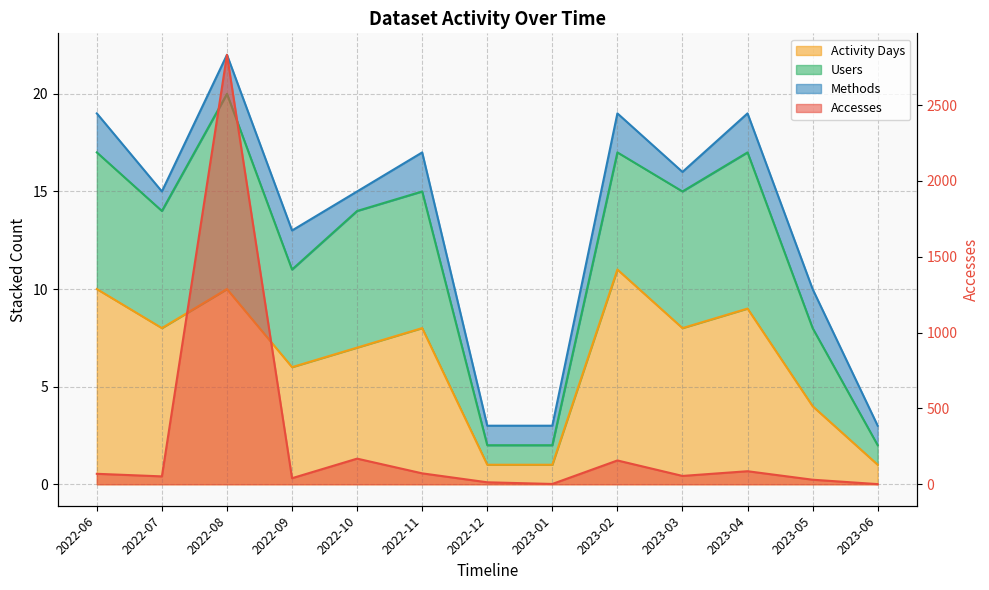

True or false: Activity Days has a value of 1 at 2022-12.

True